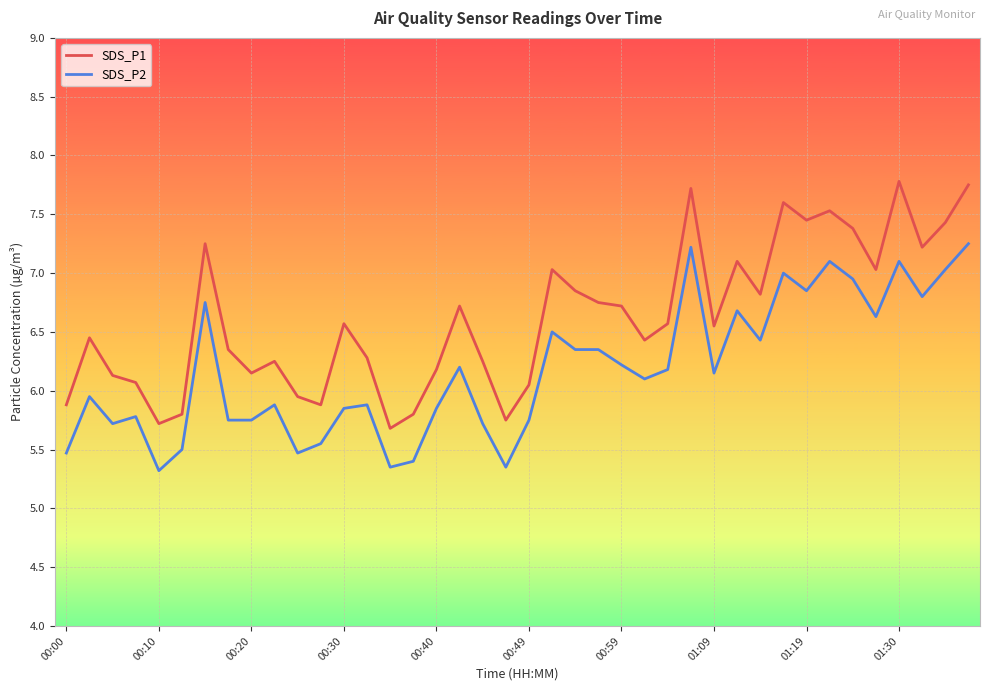

What is the lowest value of the SDS_P2 series?

5.3